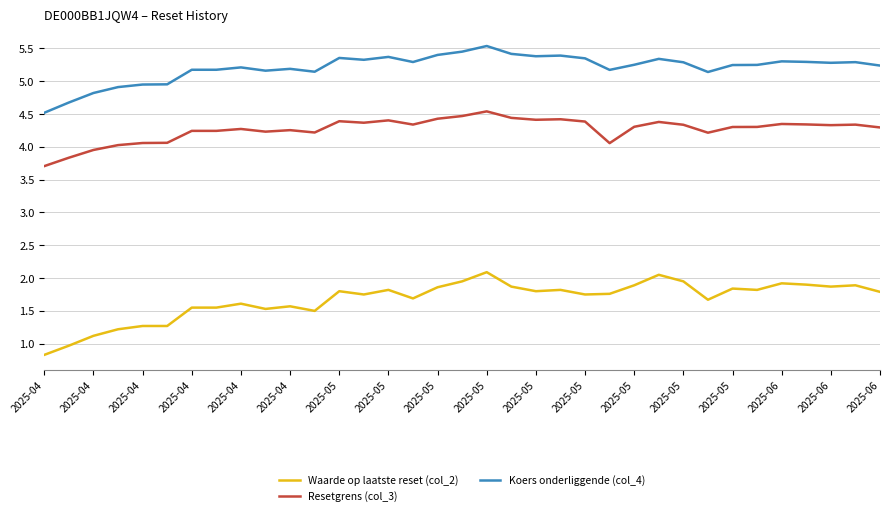

What is the difference between the maximum and minimum values in the Waarde op laatste reset (col_2) series?

1.3